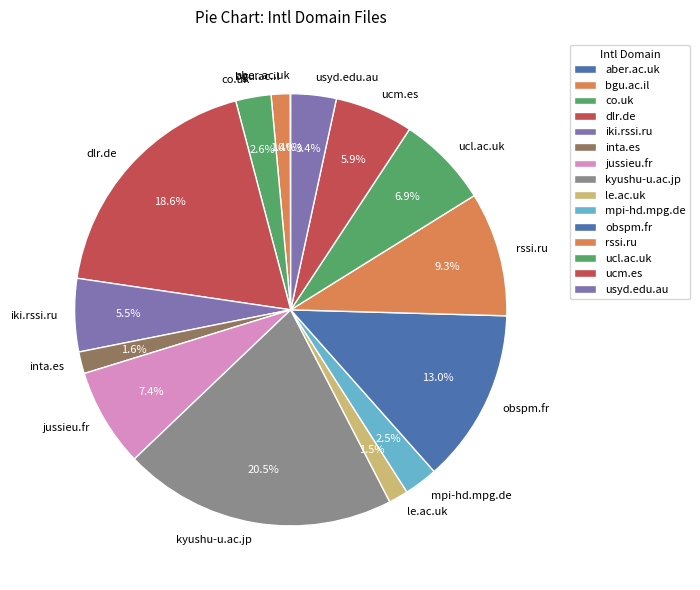

Is it true that rssi.ru is 1% of the pie?

False